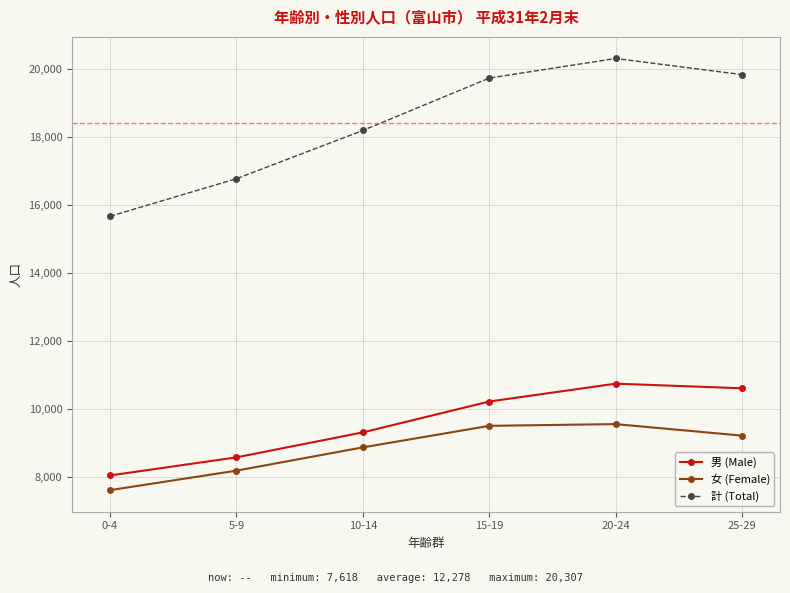

What is the smallest value displayed?

7618